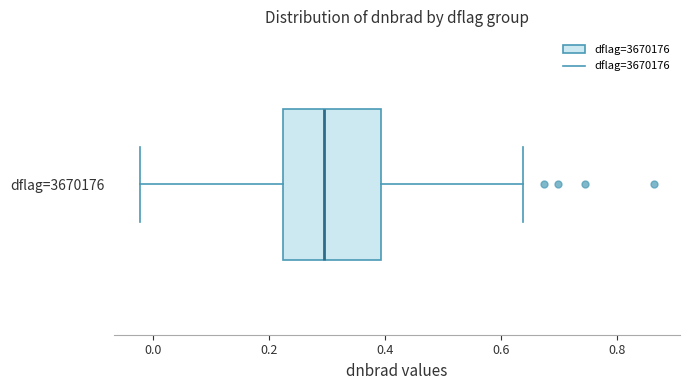

Read this box plot against the x-axis: the position of the median line, the range covered by the box, and the ends of both whiskers. The values are not printed on the chart, so give them approximately, as read against the axis.

median 0.30, box 0.22 to 0.40, whiskers -0.02 to 0.64